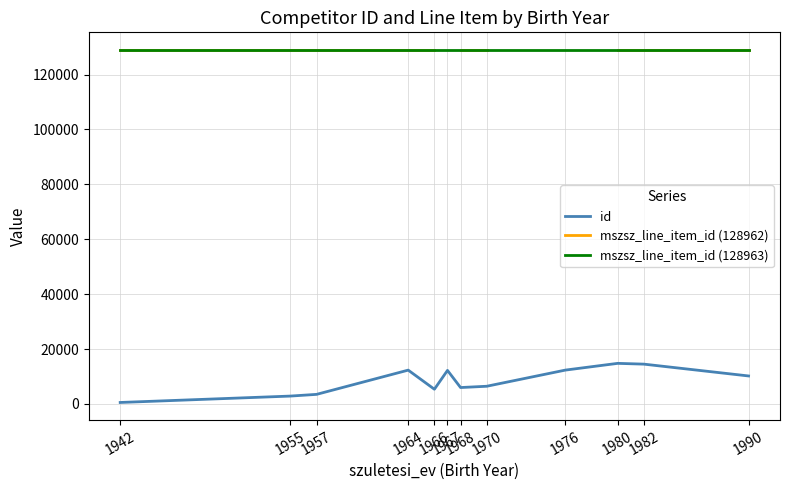

Is it true that id equals 20583.8 at 1967?

False